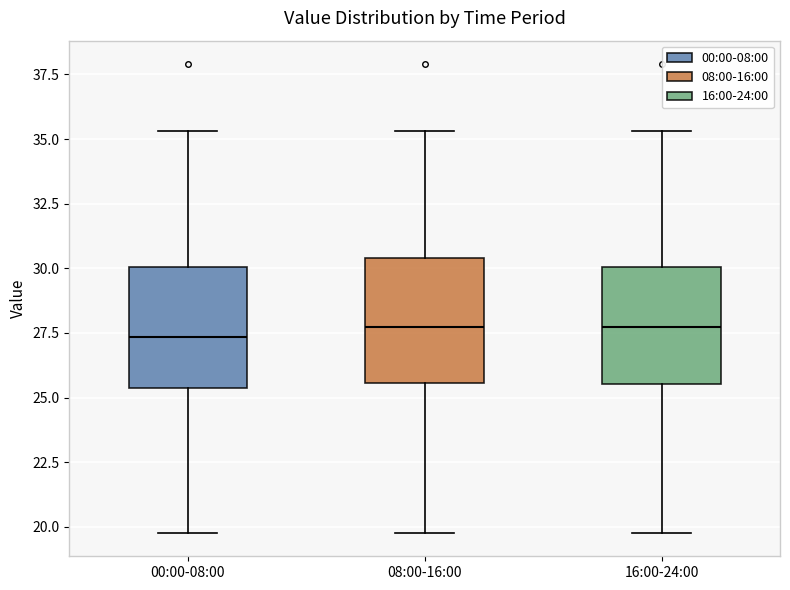

Reading left to right, read every box against the y-axis: the position of its median line, the range the box covers, and the ends of its whiskers. The values are not printed on the chart, so give them approximately, as read against the axis.

00:00-08:00: median 27.5, box 25.5 to 30.0, whiskers 20.0 to 35.5
08:00-16:00: median 27.5, box 25.5 to 30.5, whiskers 20.0 to 35.5
16:00-24:00: median 27.5, box 25.5 to 30.0, whiskers 20.0 to 35.5